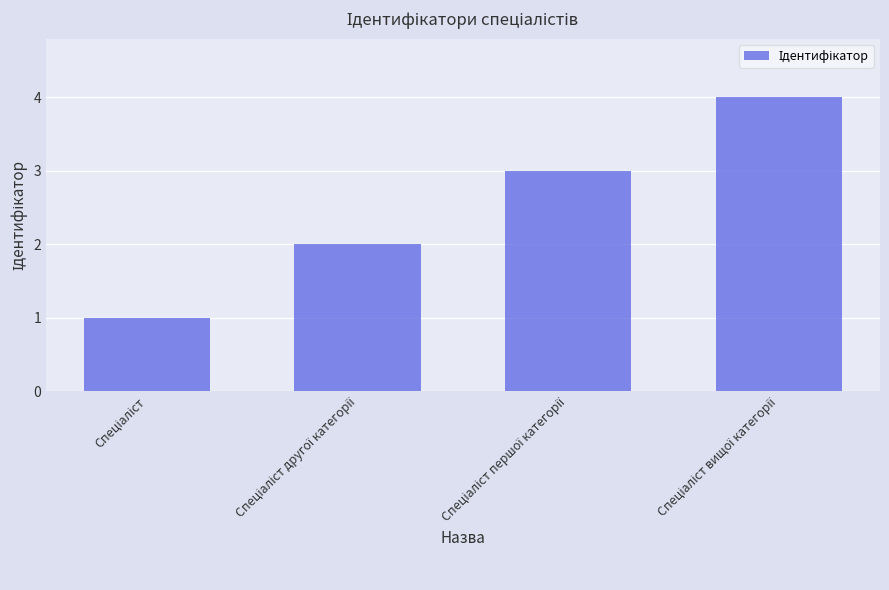

What is the maximum value shown in the chart?

4